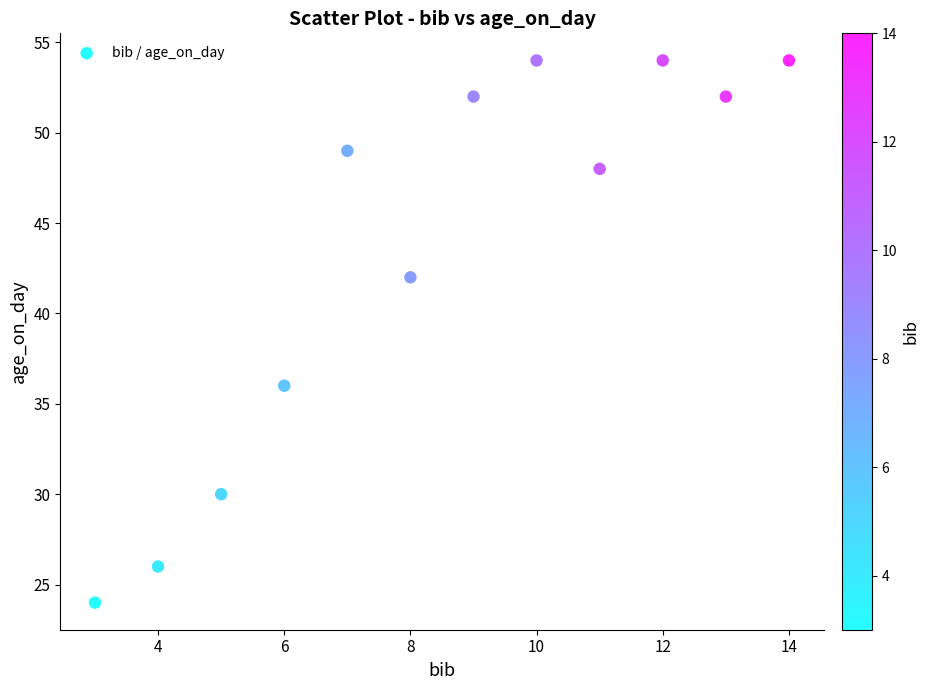

What is the average X value?

8